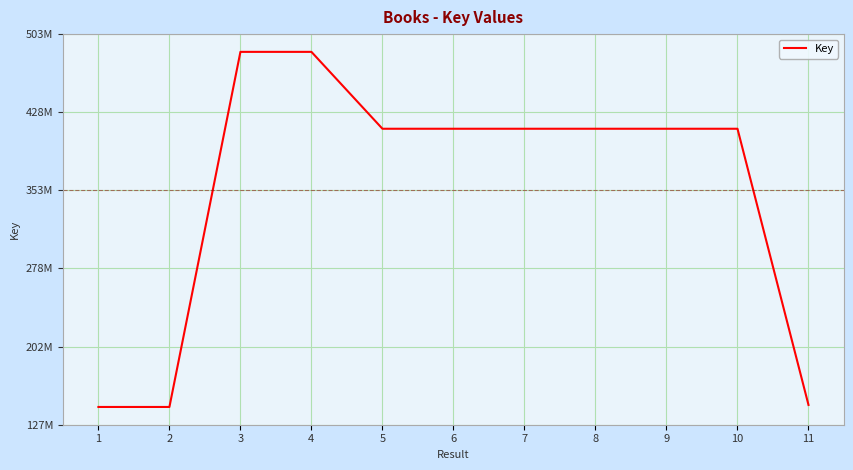

Which label corresponds to the smallest value in the chart?

1